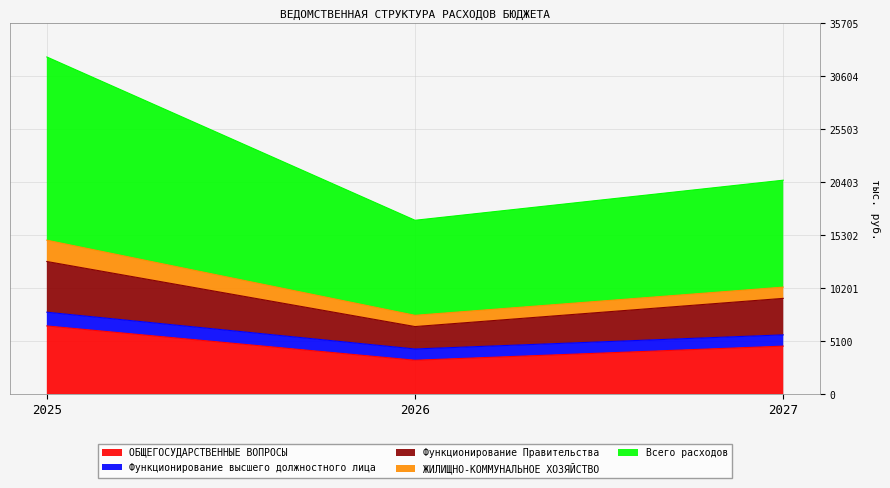

What are all the series names shown in the legend?

ОБЩЕГОСУДАРСТВЕННЫЕ ВОПРОСЫ, Функционирование высшего должностного лица, Функционирование Правительства, ЖИЛИЩНО-КОММУНАЛЬНОЕ ХОЗЯЙСТВО, Всего расходов